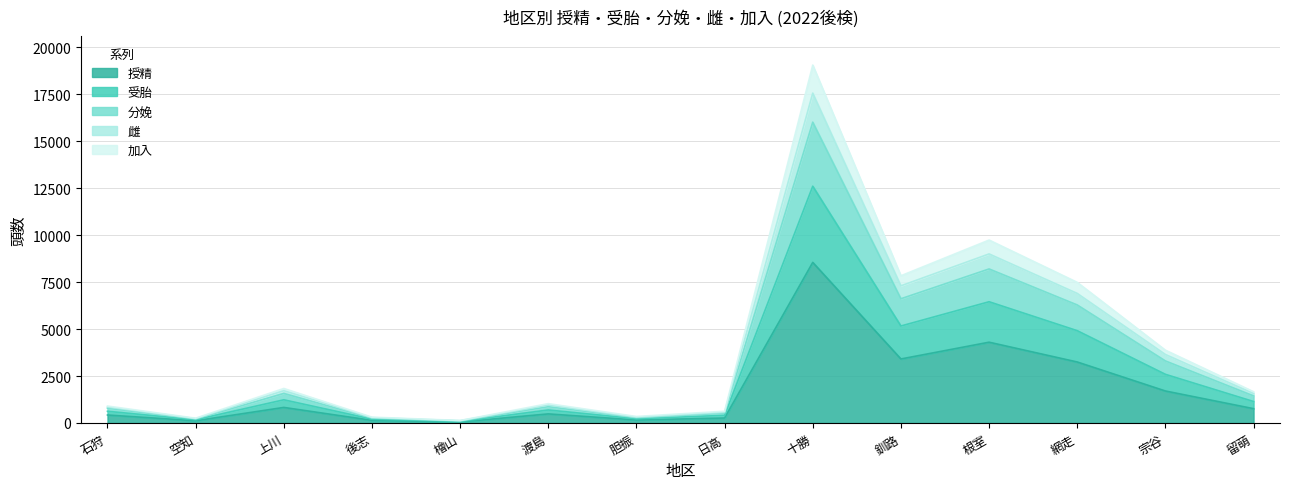

What is the total value across all series at 網走?

7487